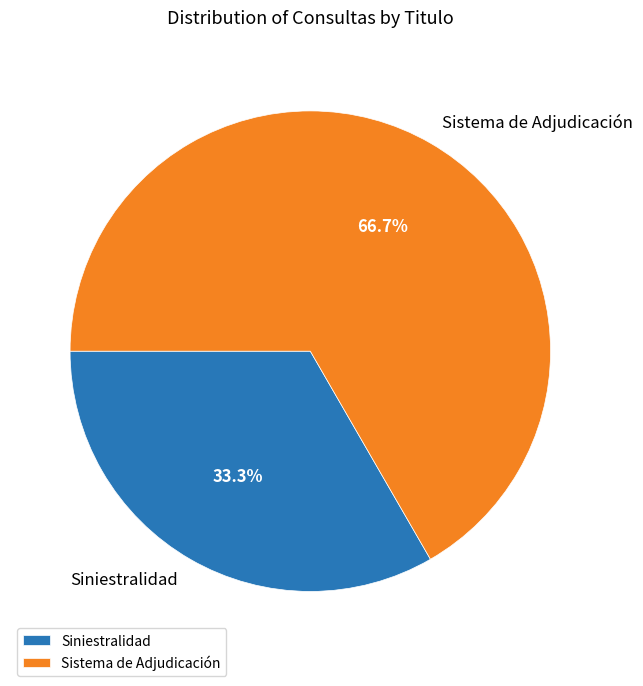

To the nearest percent, what is the difference between the largest and smallest slice percentages?

33%